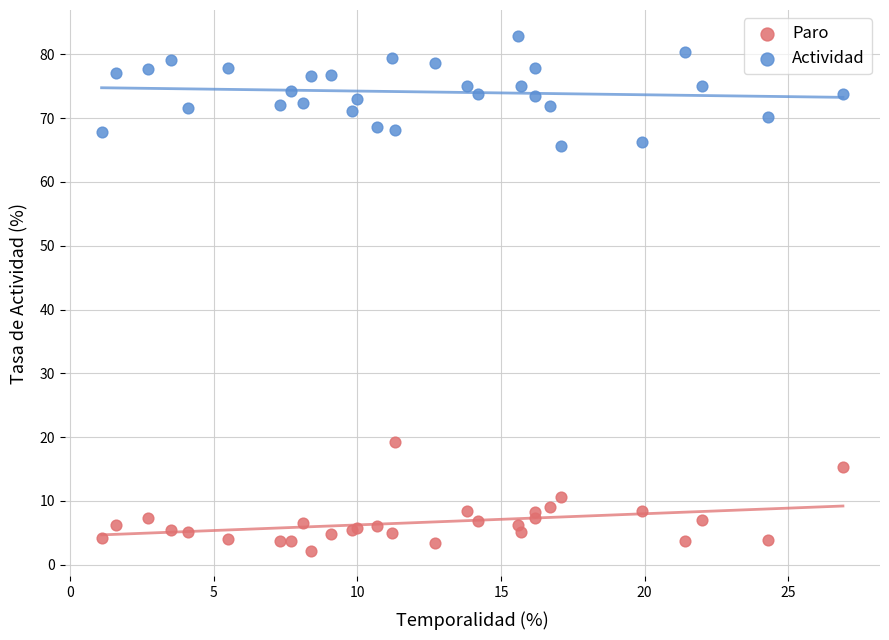

Across all series, what Y value is closest to 42?

19.3